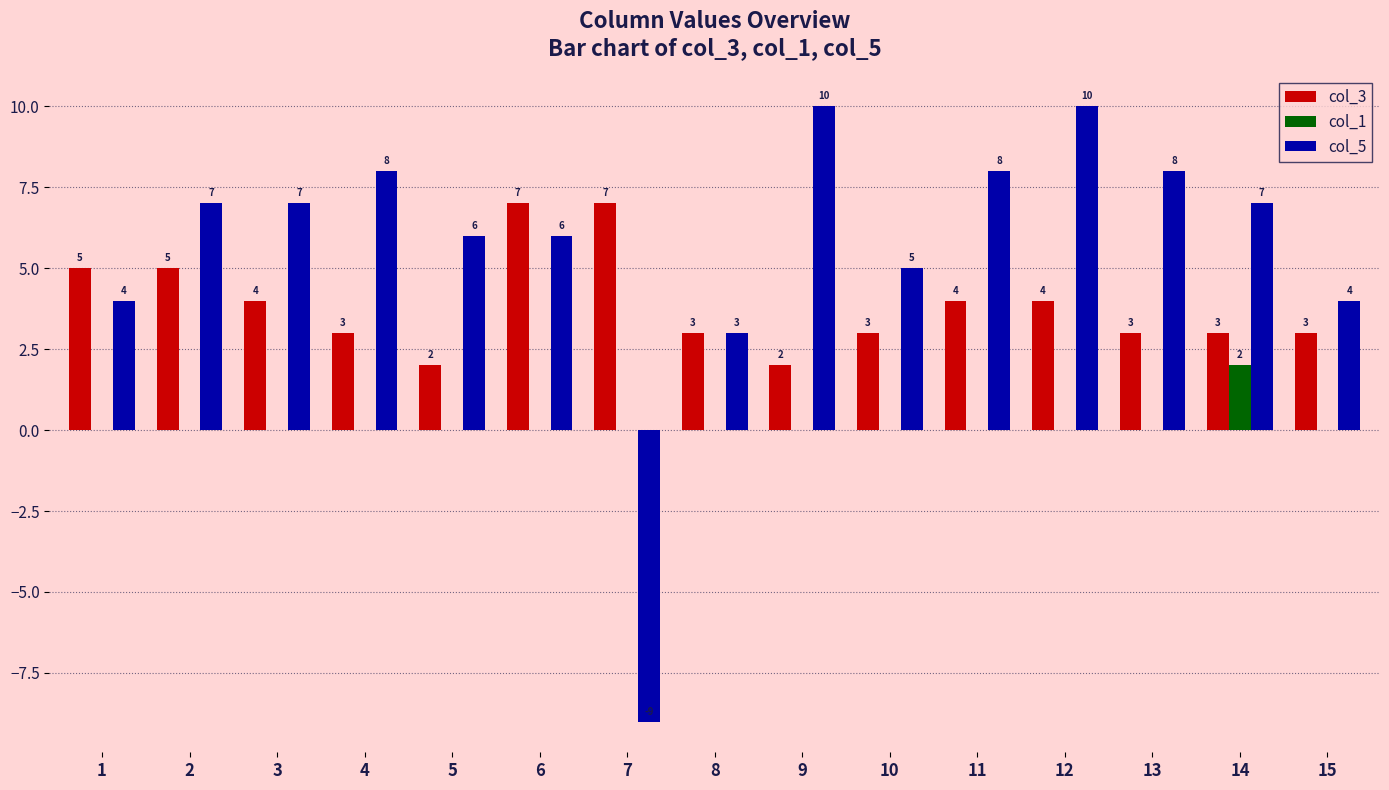

What is the sum of all col_3 values?

58